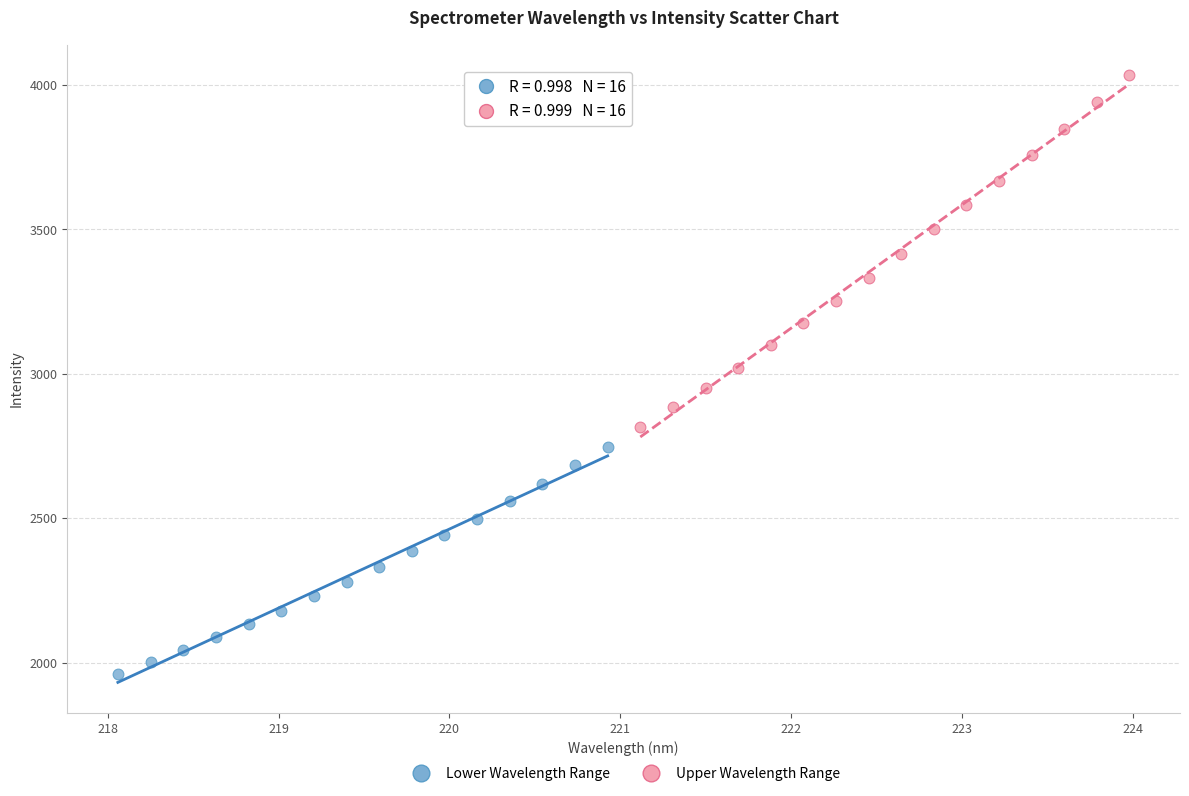

Which series has the largest Y range (max minus min)?

Upper Wavelength Range